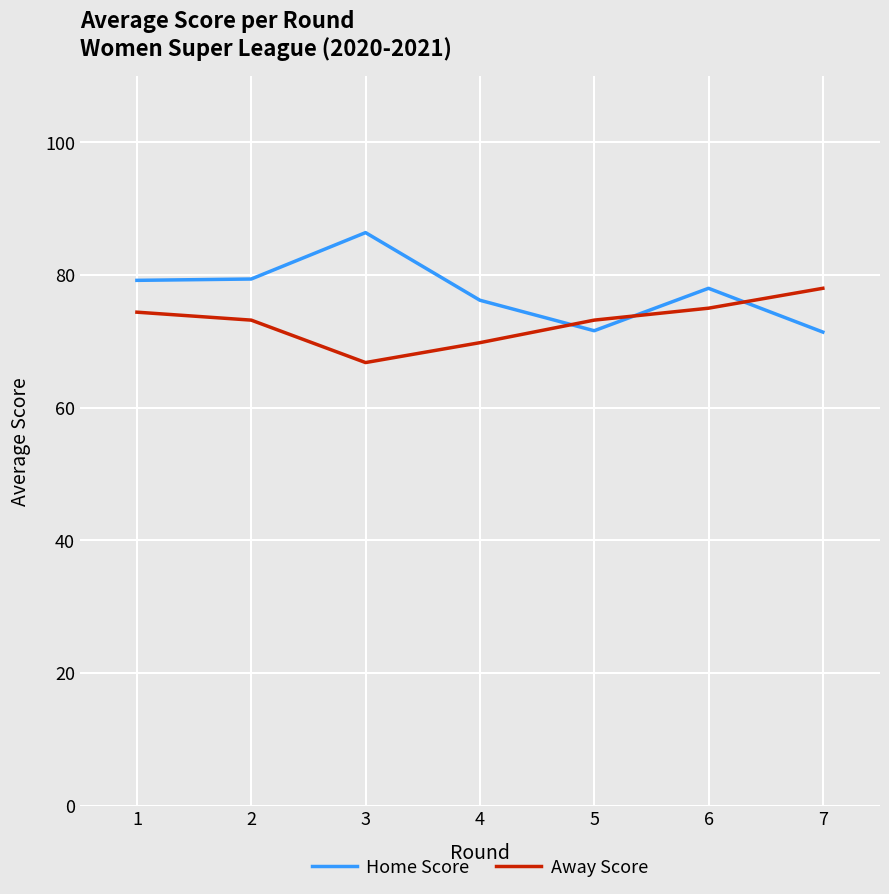

How many times do Away Score and Home Score cross each other?

3